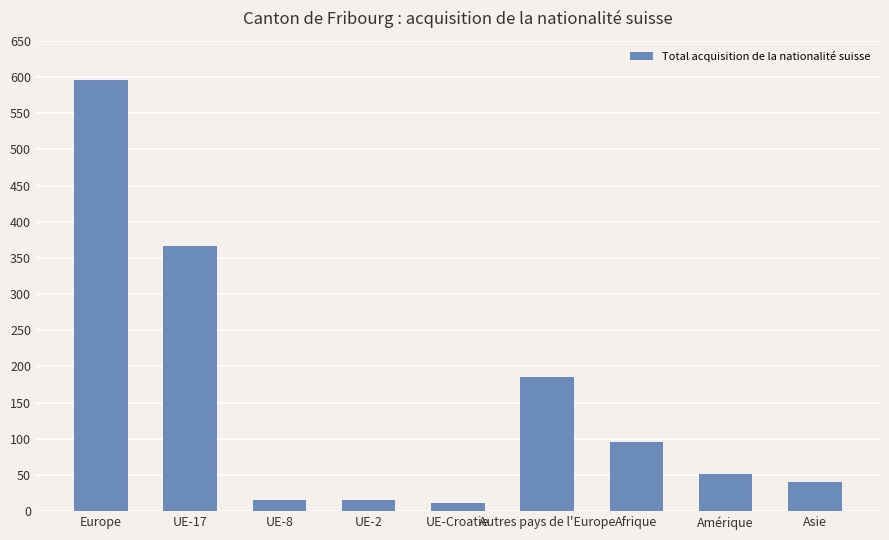

What is the difference between the second highest and minimum values?

354